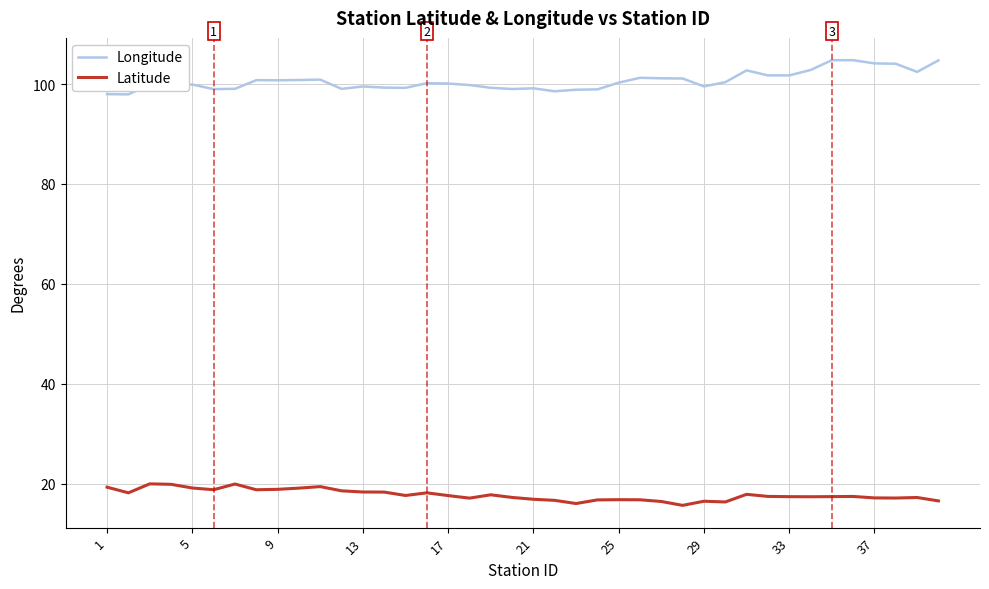

What is the maximum value for Longitude?

104.8